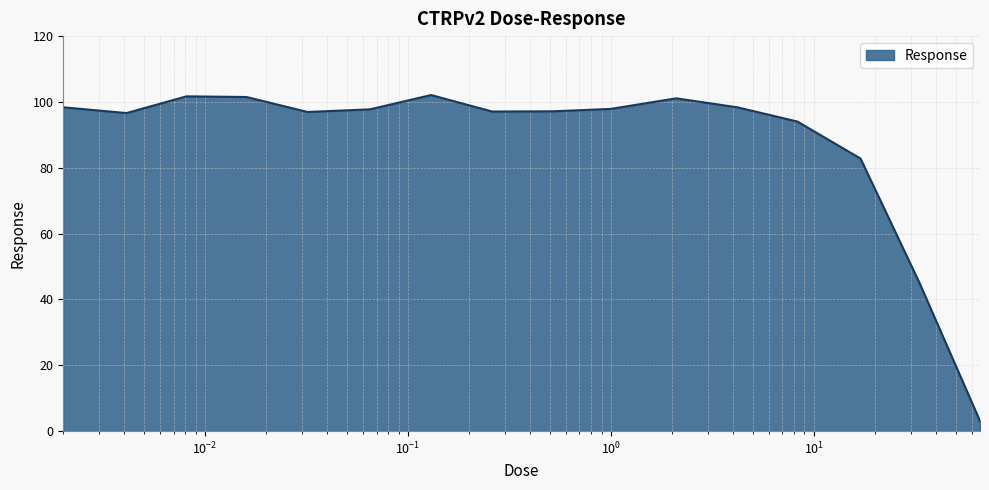

What is the smallest value displayed?

3.1